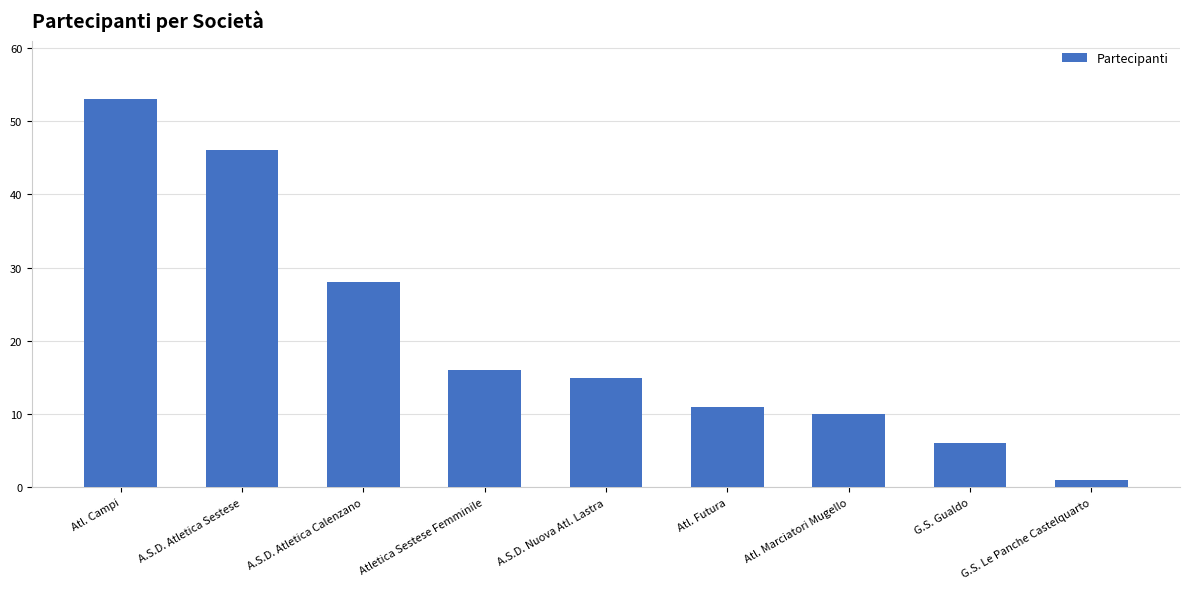

List the labels in order of value, smallest first.

G.S. Le Panche Castelquarto, G.S. Gualdo, Atl. Marciatori Mugello, Atl. Futura, A.S.D. Nuova Atl. Lastra, Atletica Sestese Femminile, A.S.D. Atletica Calenzano, A.S.D. Atletica Sestese, Atl. Campi